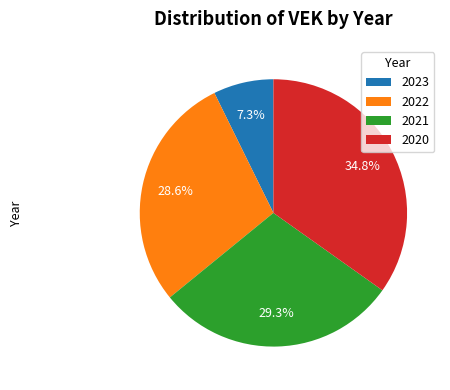

Does any single category account for the majority?

No